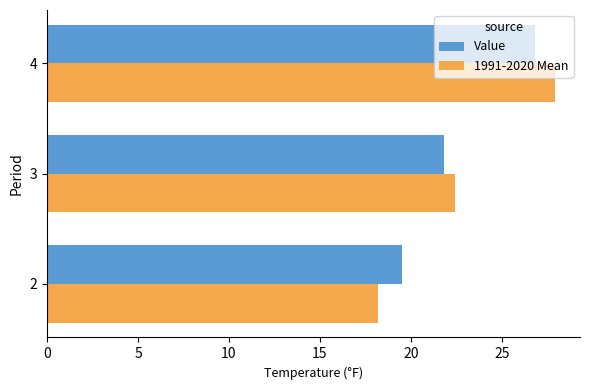

The 1991-2020 Mean series shows 27.9 at 4. True or false?

True